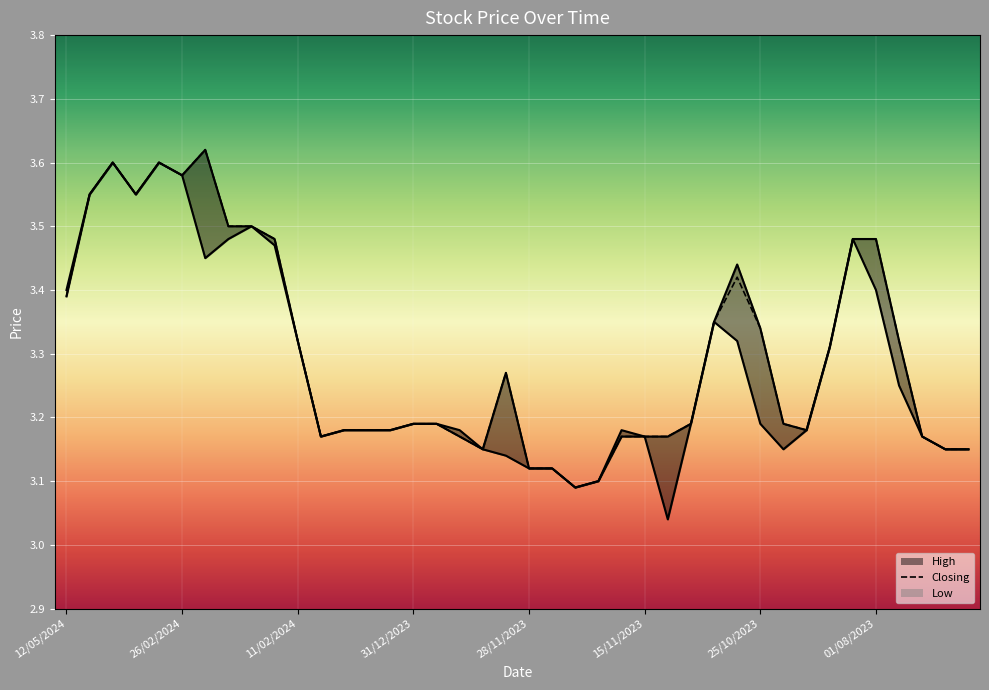

How many lines are shown in the chart?

3